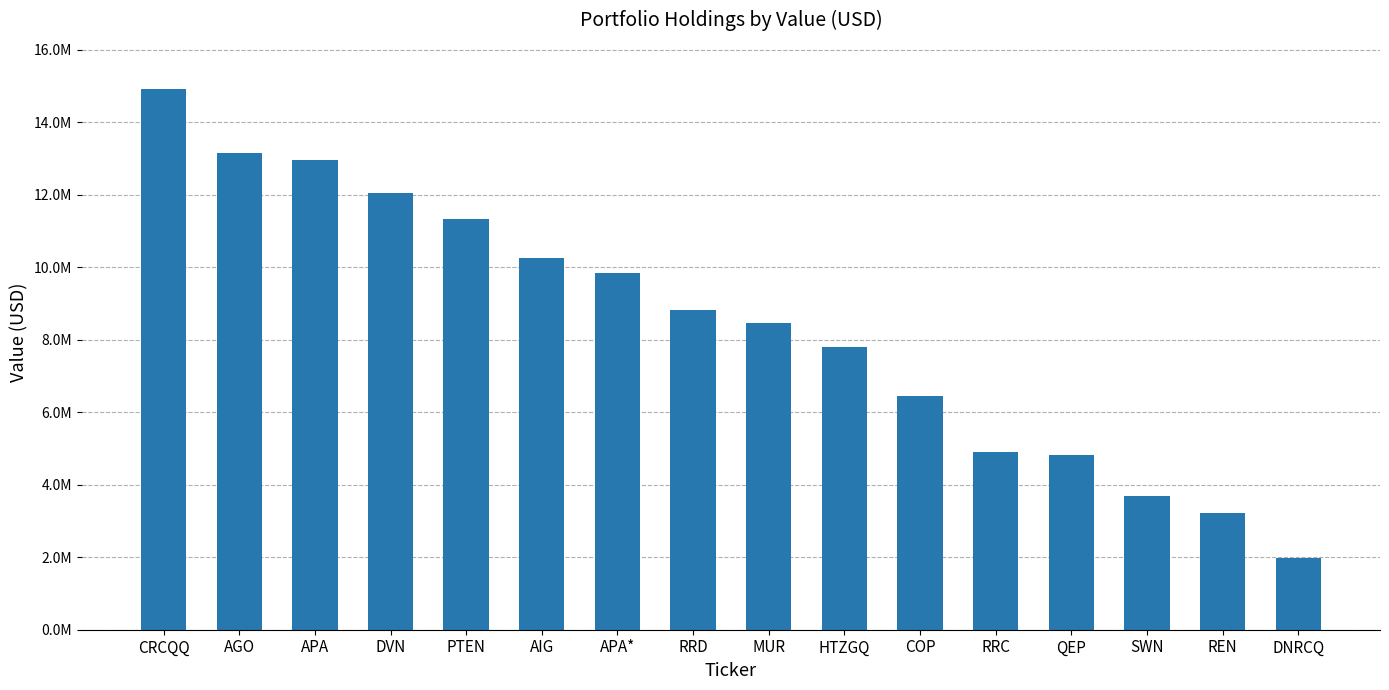

Are the bars horizontal?

No